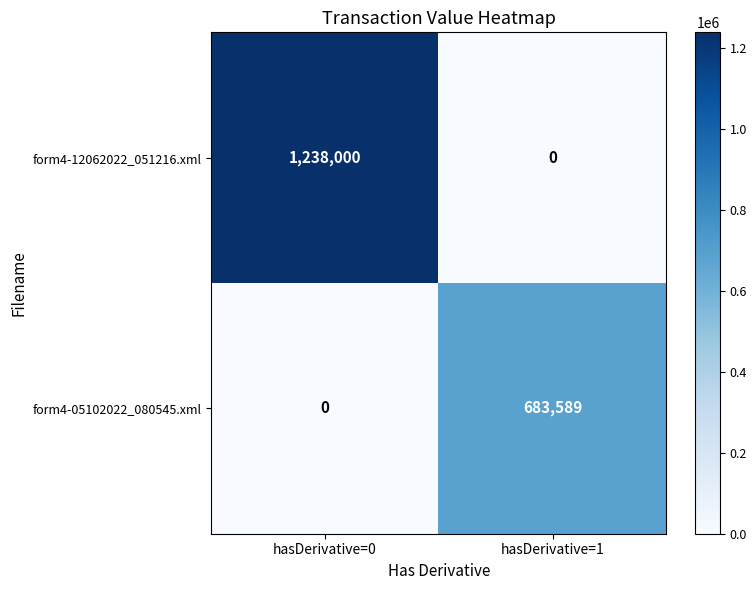

What value does the form4-05102022_080545.xml series have at hasDerivative=1, to the nearest 50?

683600